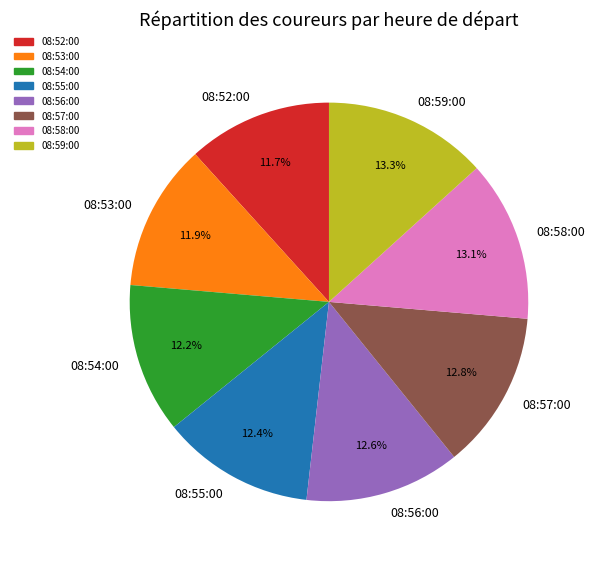

What is the ratio of the value at 08:59:00 to the value at 08:54:00?

1.1